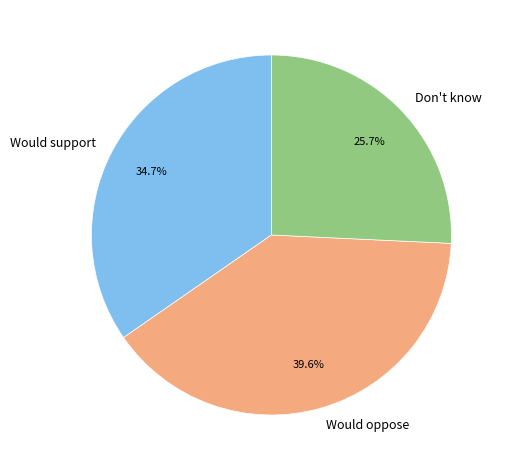

What percentage is the Don't know slice, to the nearest percent?

26%